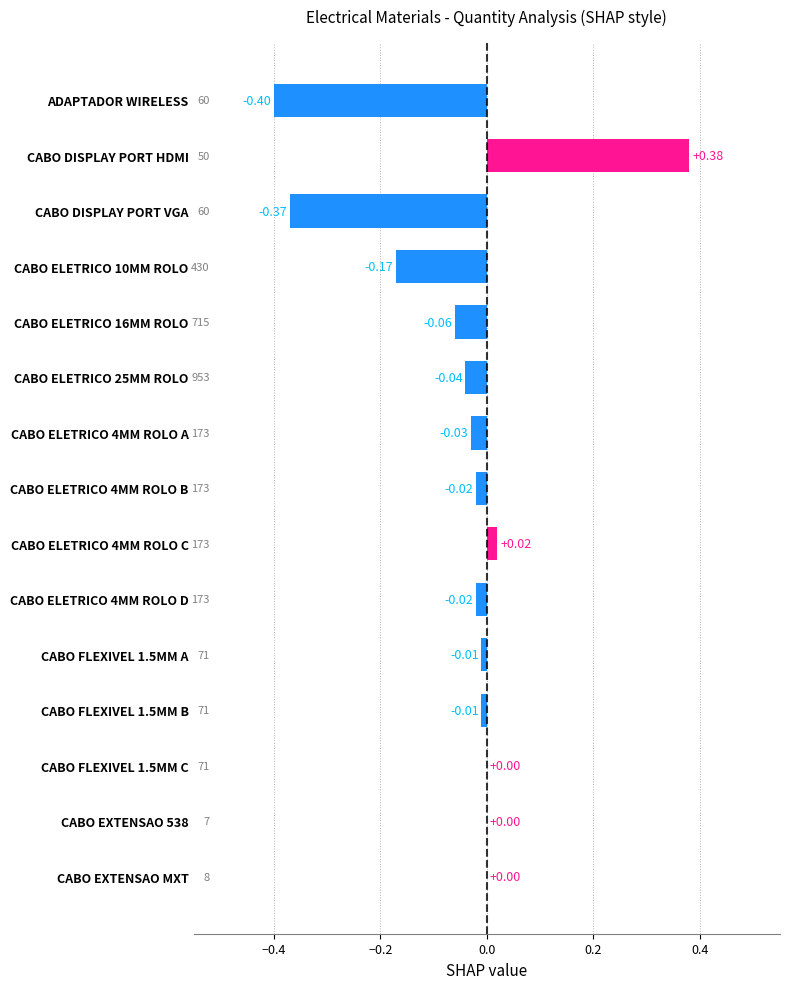

Between CABO FLEXIVEL 1.5MM A and CABO DISPLAY PORT HDMI, which is larger?

CABO DISPLAY PORT HDMI